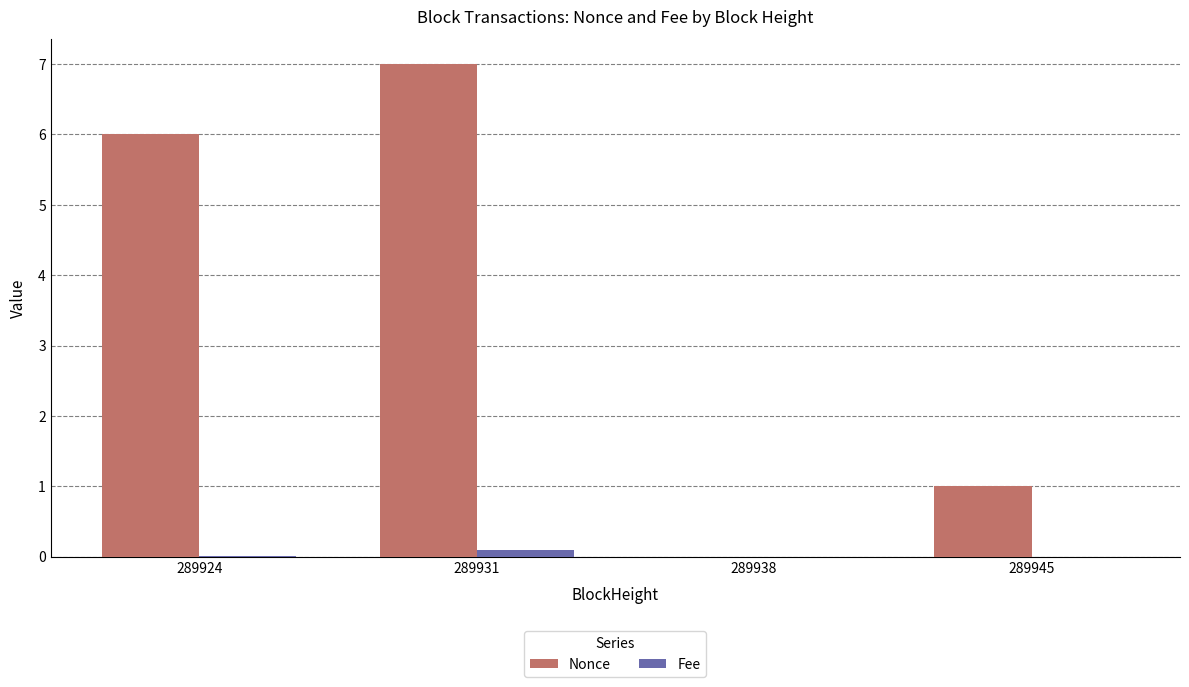

How many groups of bars are there?

4